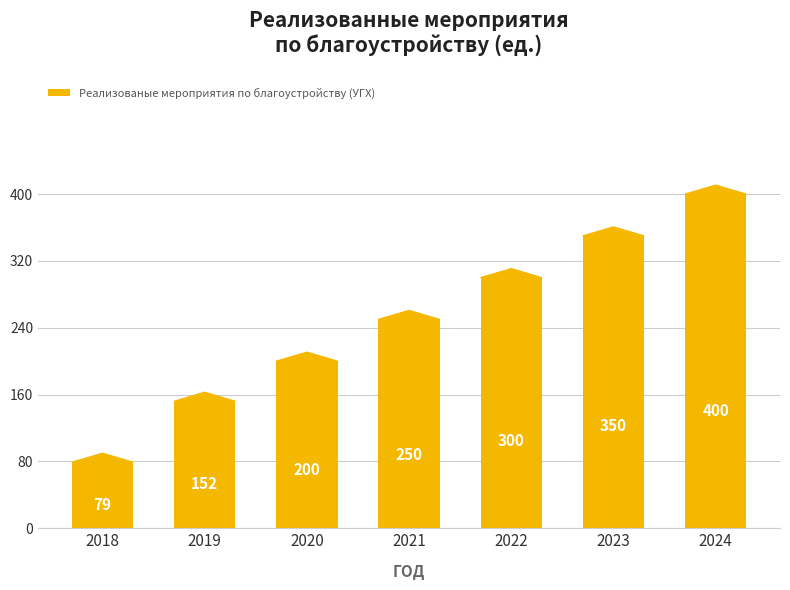

Which has a higher value, 2018 or 2021?

2021